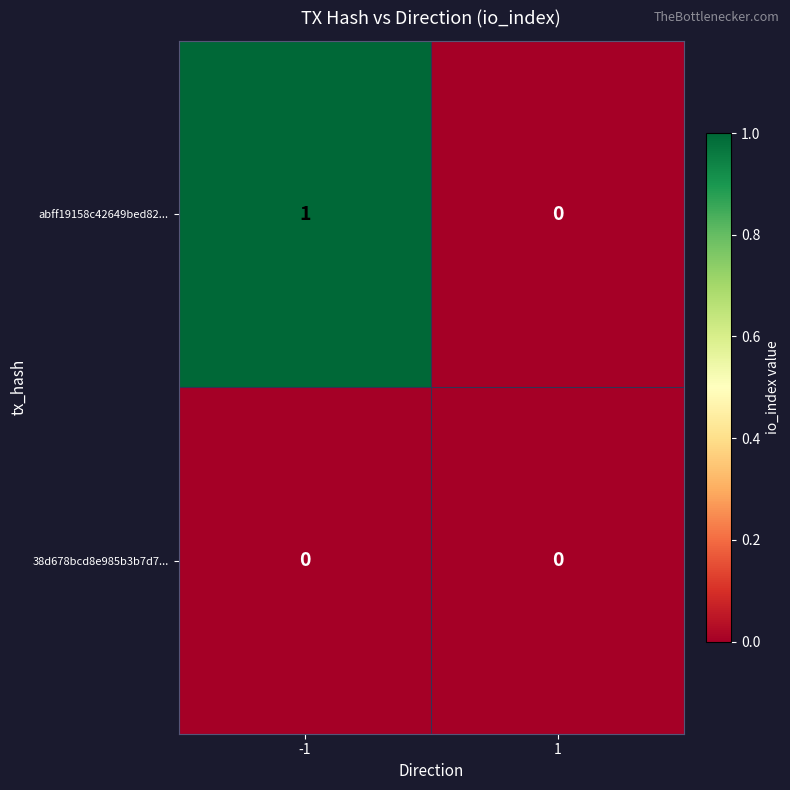

True or false: abff19158c42649bed82... has a value of 0 at 1.

True